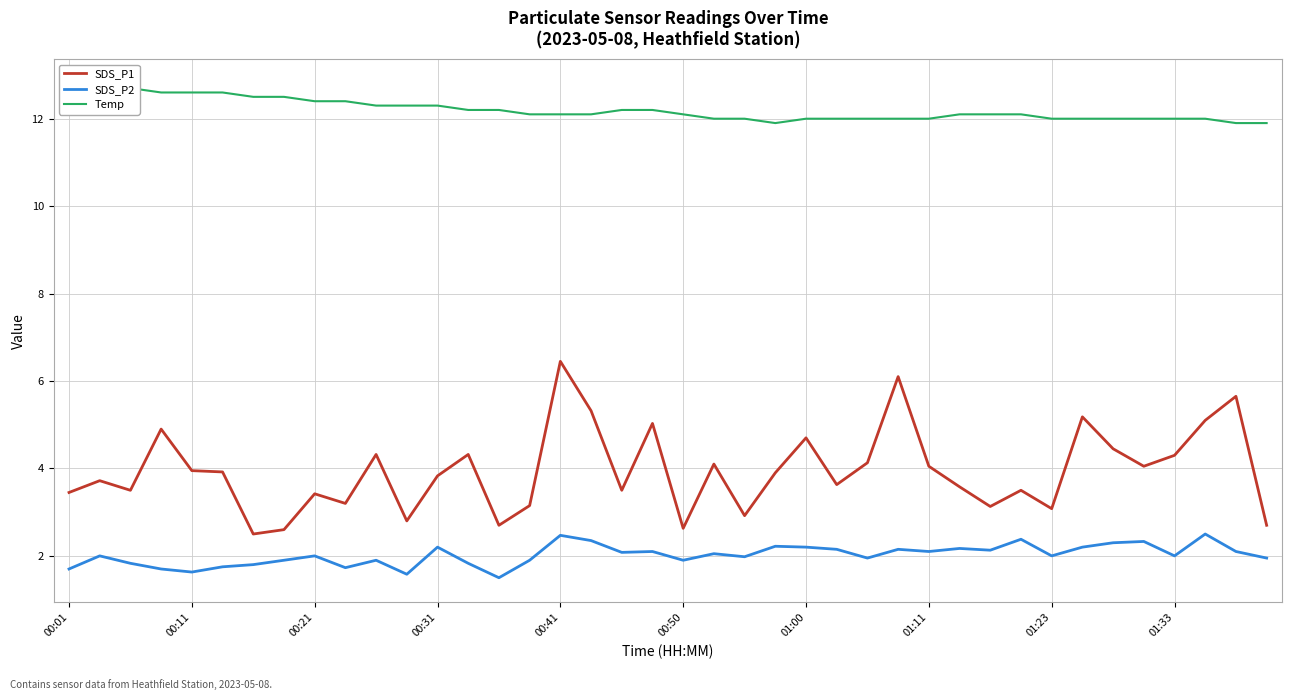

True or false: SDS_P2 and SDS_P1 intersect in this chart.

False